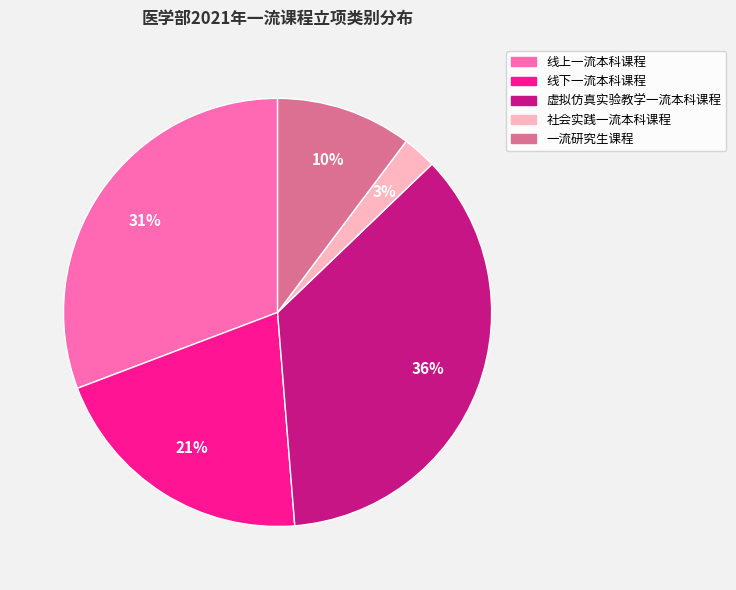

What is the smallest slice in the pie chart?

社会实践一流本科课程